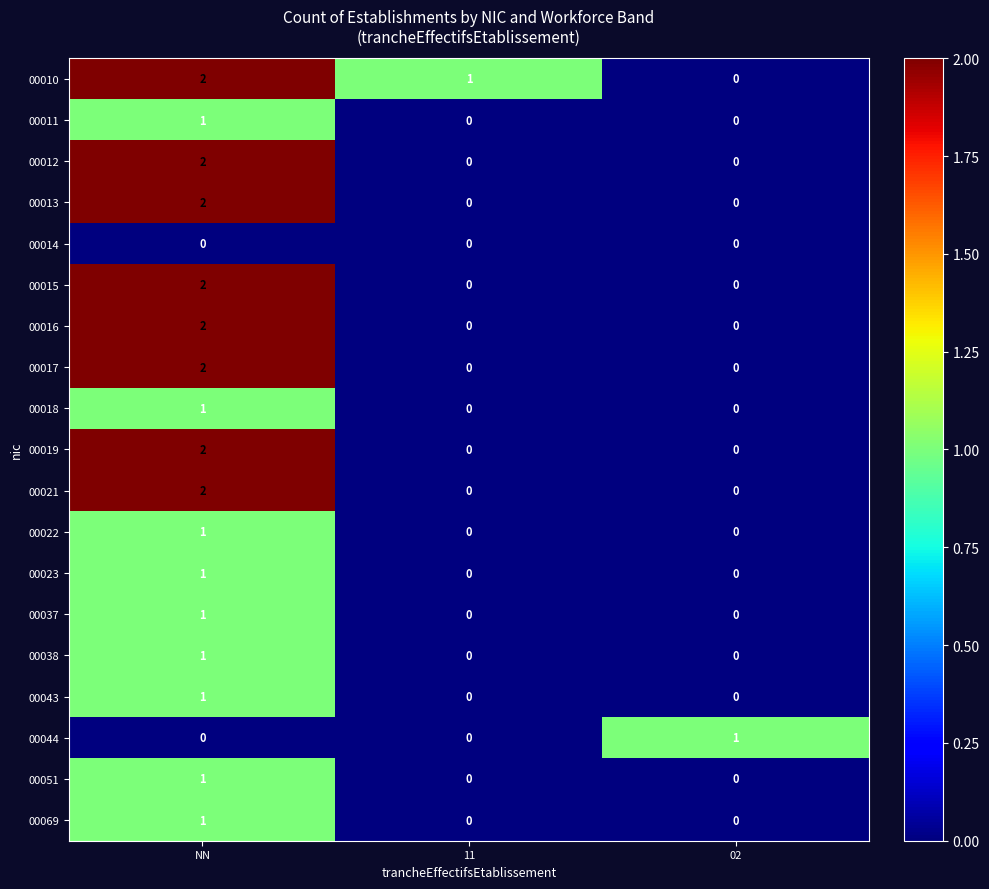

The 00019 series shows 0 at 11. True or false?

True